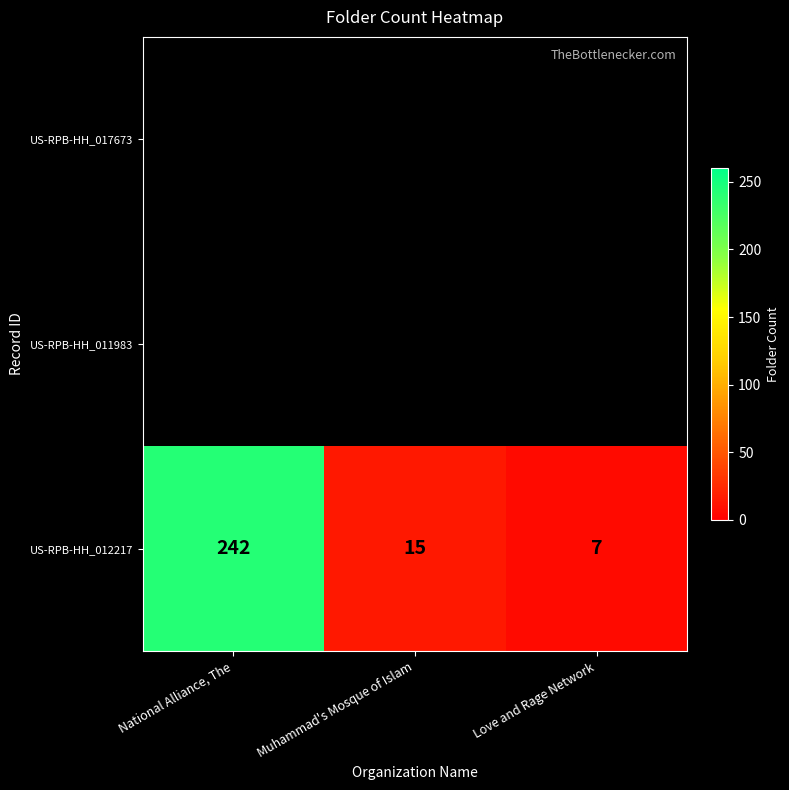

The value at National Alliance, The is 415. True or false?

False